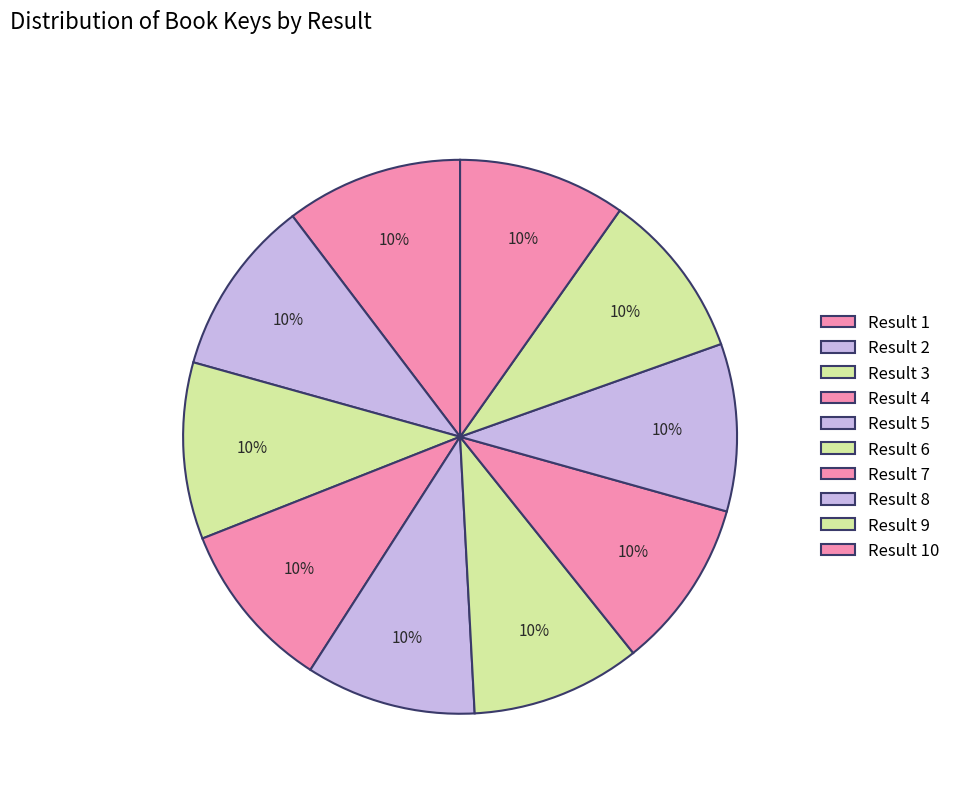

Does any single category account for the majority?

No